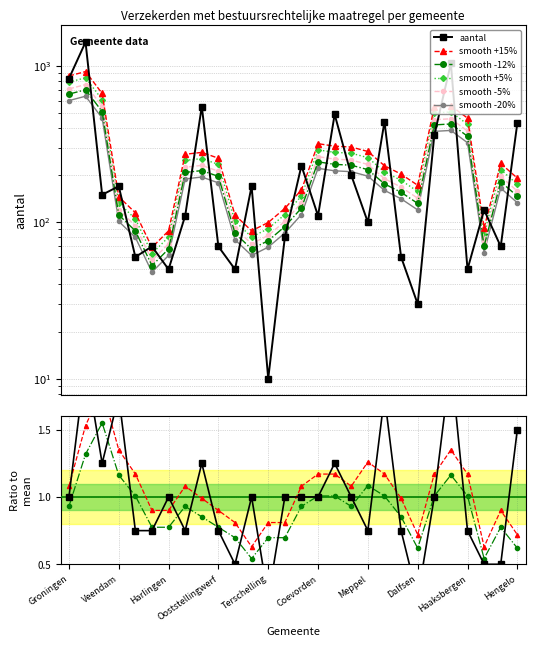

What is the approximate value of percentage at Weststellingwerf?

1.0